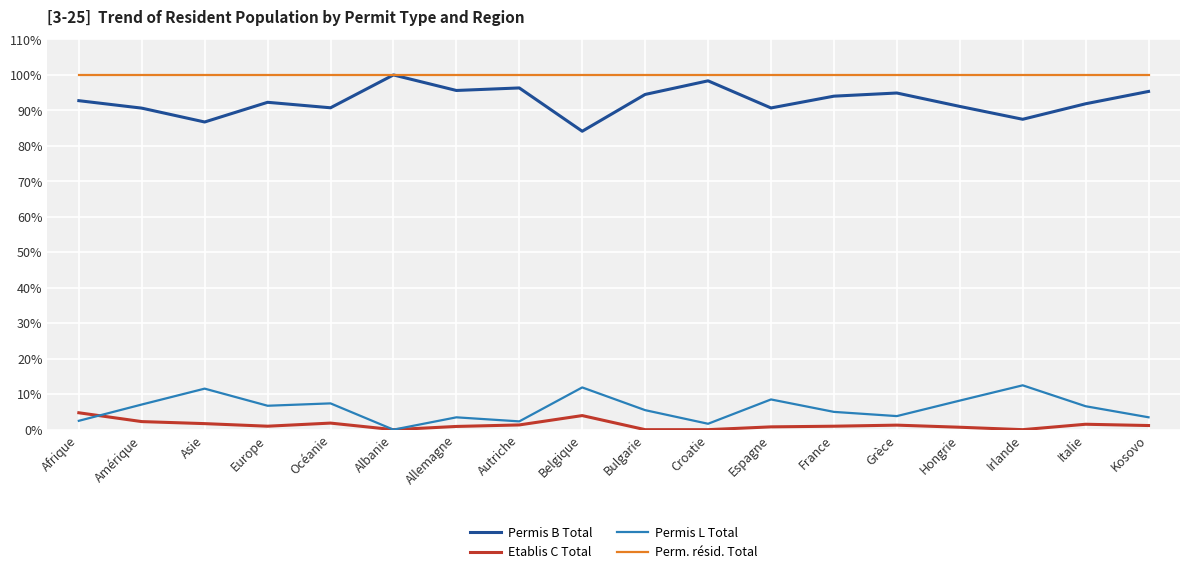

How many lines are shown in the chart?

4